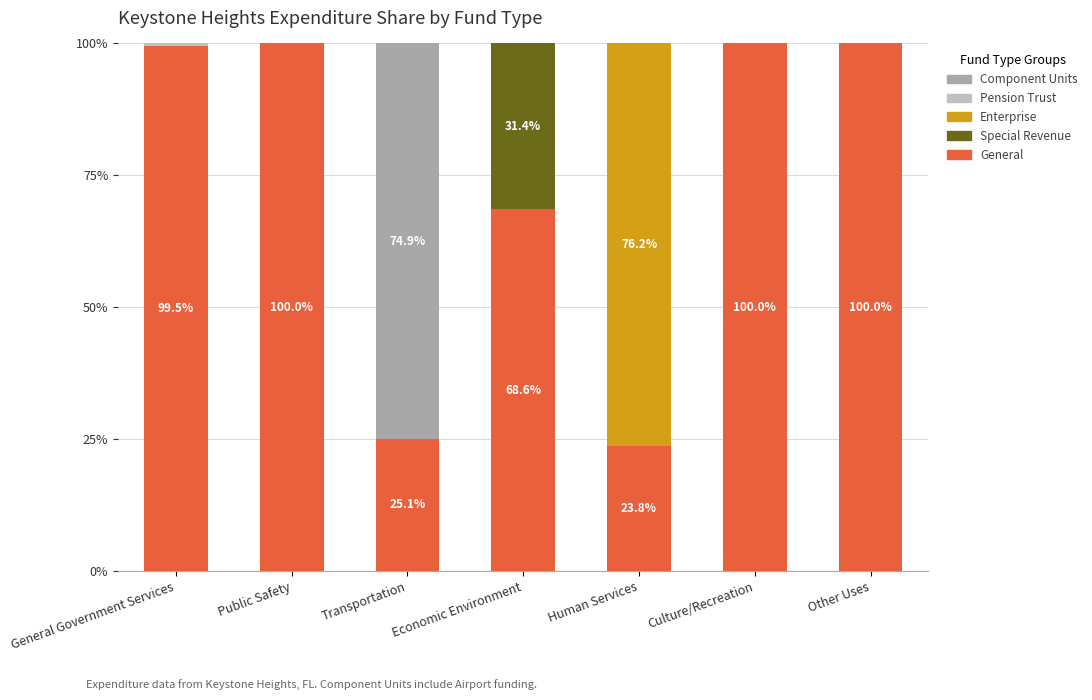

What is the maximum value for General?

100.0